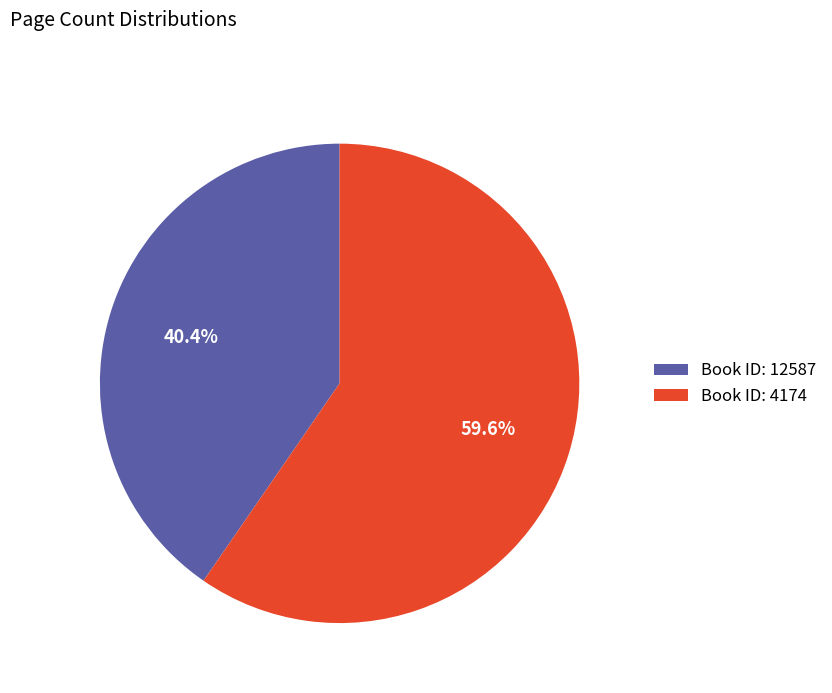

What is the majority slice?

Book ID: 4174